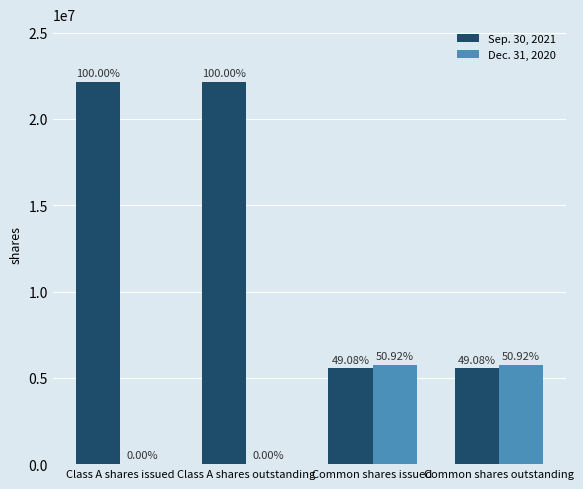

How many groups of bars are there?

4